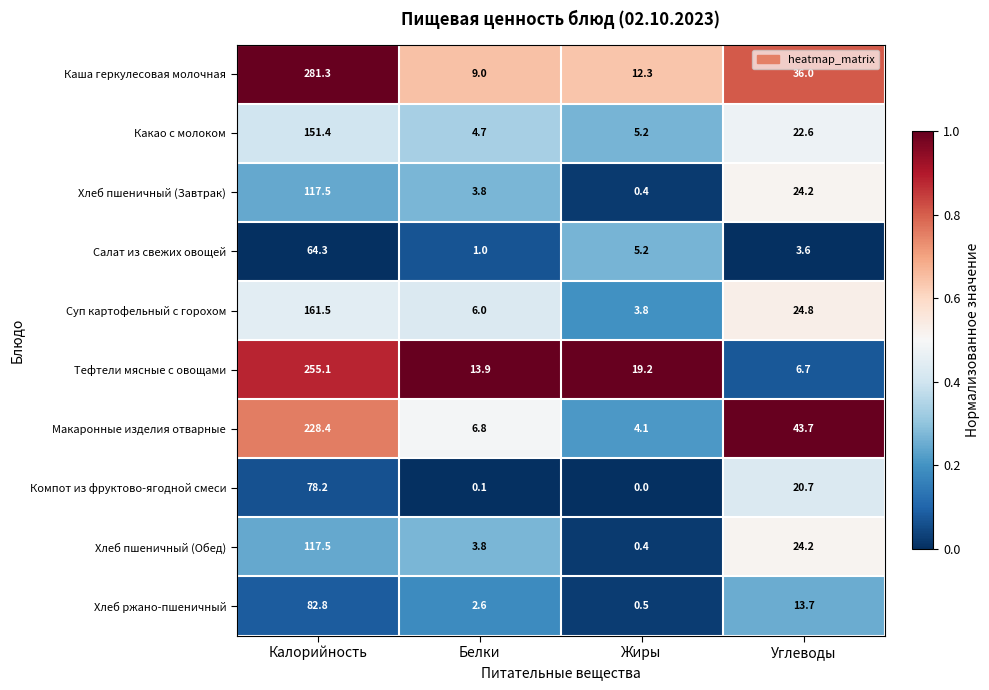

What is the maximum value shown in the chart?

281.3